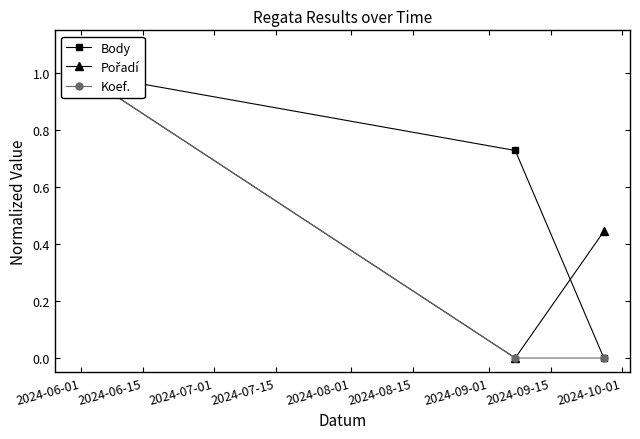

What is the label of the 1st point from the left?

2024-06-01